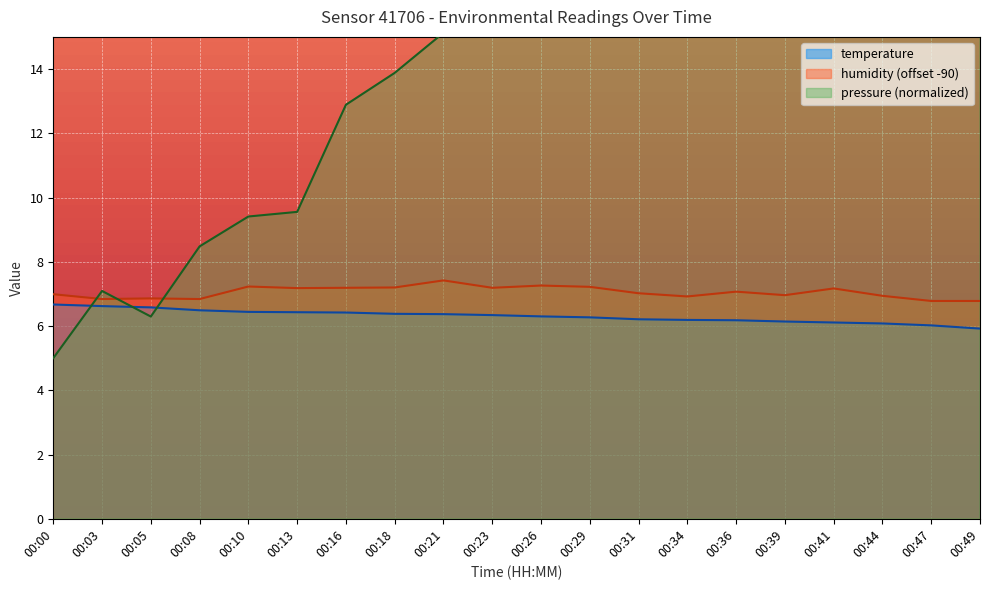

How many data points does each series have?

20